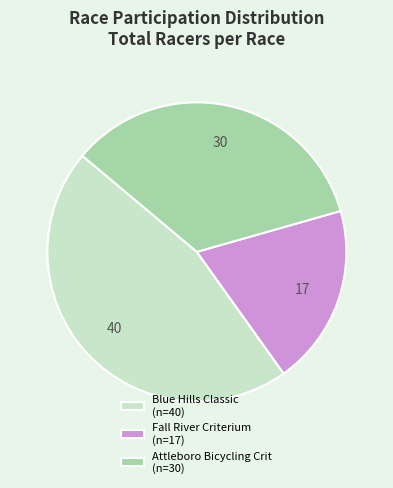

Which has a higher value, Blue Hills Classic (n=40) or Fall River Criterium (n=17)?

Blue Hills Classic (n=40)